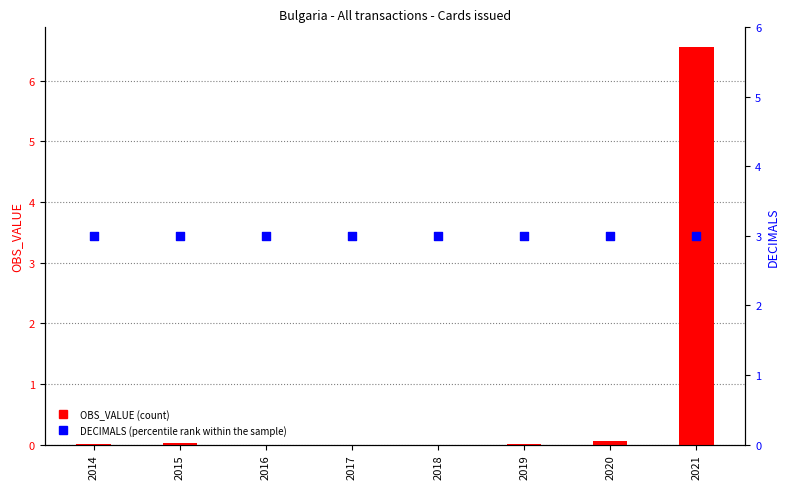

Which series has the widest spread of Y values?

OBS_VALUE